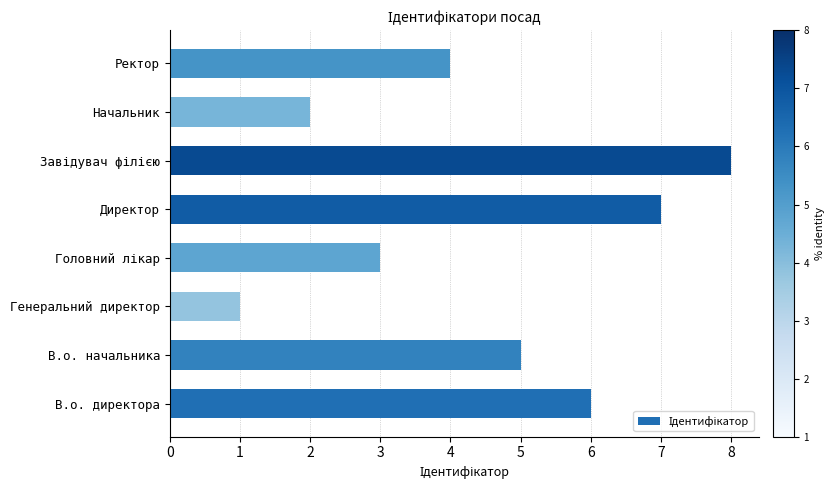

What is the approximate value at В.о. начальника?

5